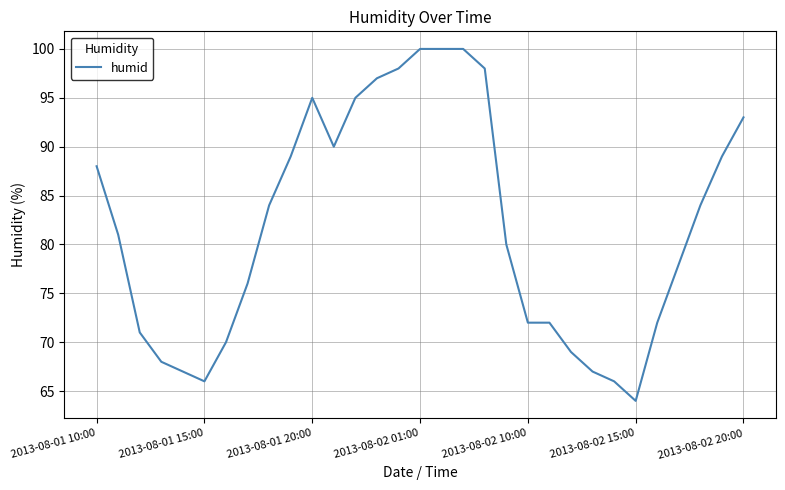

Is this an area chart (filled region under the line)?

No